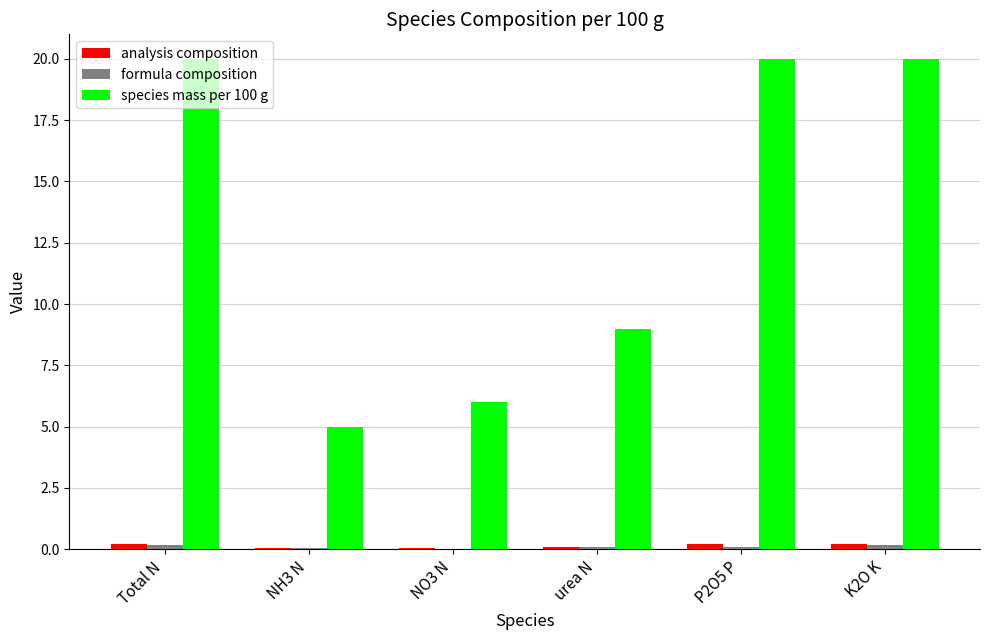

Which series has the largest total across all categories?

species mass per 100 g